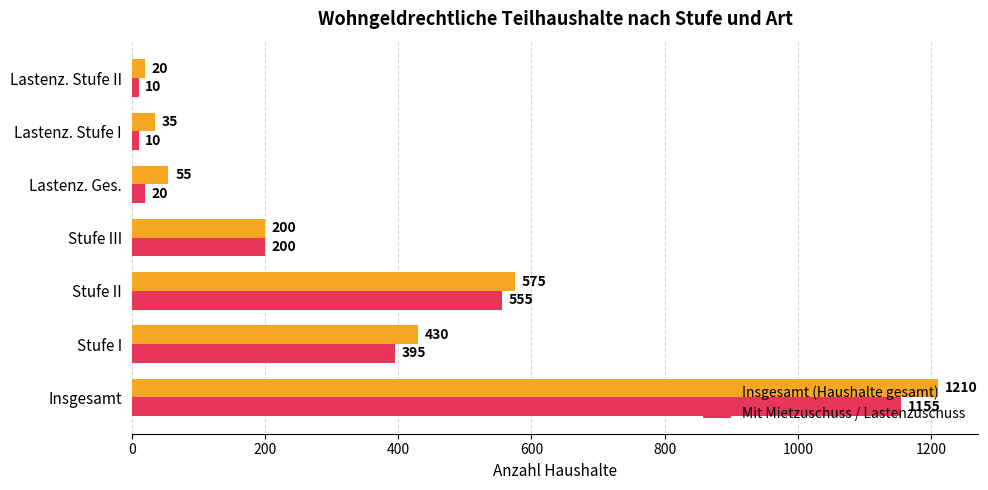

Which series has the largest total across all categories?

Insgesamt (Haushalte gesamt)